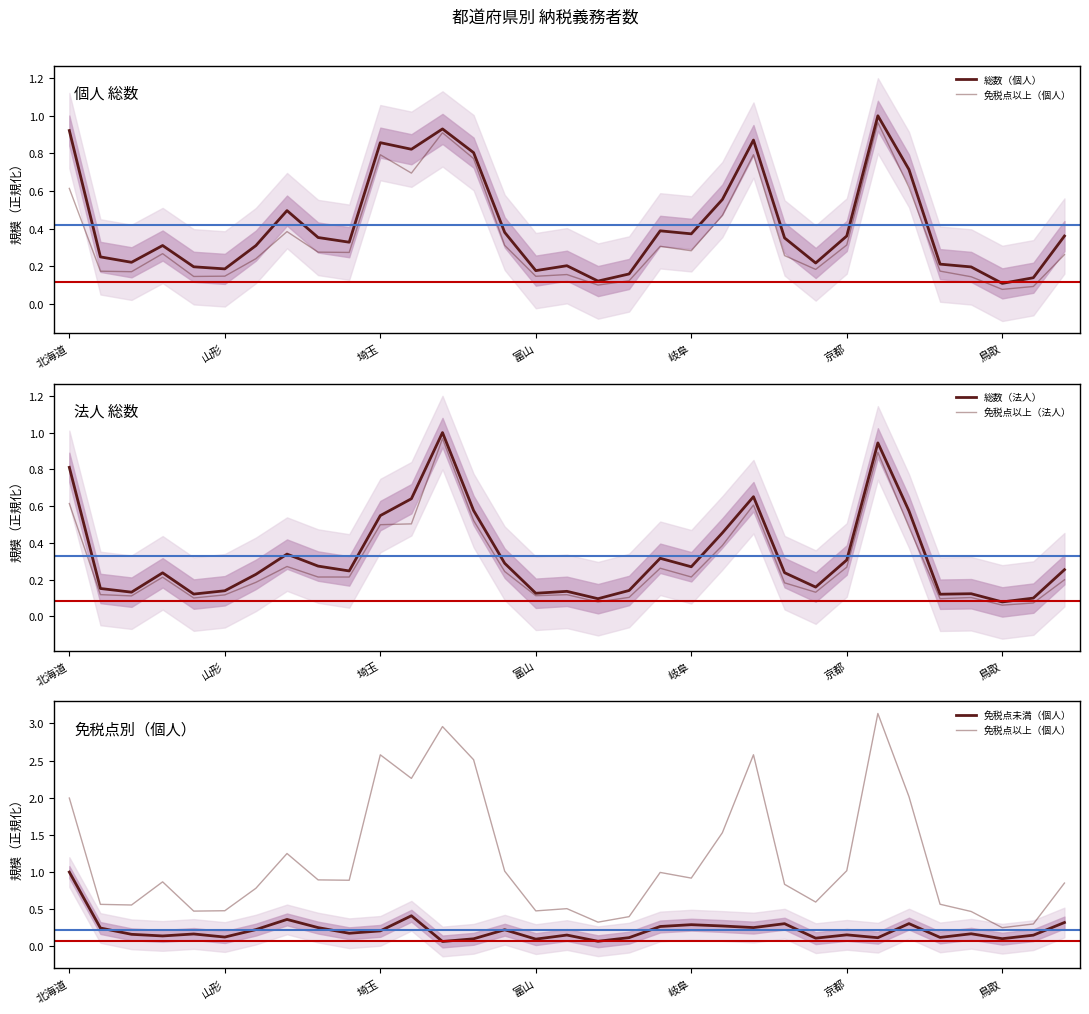

Reading left to right, list all the values displayed in this chart.

総数（個人）: 0.9	0.3	0.2	0.3	0.2	0.2	0.3	0.5	0.4	0.3	0.9	0.8	0.9	0.8	0.4	0.2	0.2	0.1	0.2	0.4	0.4	0.6	0.9	0.4	0.2	0.4	1.0	0.7	0.2	0.2	0.1	0.1	0.4
免税点以上（個人）: 2.0	0.6	0.6	0.9	0.5	0.5	0.8	1.3	0.9	0.9	2.6	2.3	3.0	2.5	1.0	0.5	0.5	0.3	0.4	1.0	0.9	1.5	2.6	0.8	0.6	1.0	3.1	2.0	0.6	0.5	0.3	0.3	0.9
総数（法人）: 0.8	0.2	0.1	0.2	0.1	0.1	0.2	0.3	0.3	0.2	0.5	0.6	1.0	0.6	0.3	0.1	0.1	0.1	0.1	0.3	0.3	0.5	0.7	0.2	0.2	0.3	0.9	0.6	0.1	0.1	0.1	0.1	0.3
免税点以上（法人）: 0.6	0.1	0.1	0.2	0.1	0.1	0.2	0.3	0.2	0.2	0.5	0.5	1.0	0.5	0.2	0.1	0.1	0.1	0.1	0.3	0.2	0.4	0.6	0.2	0.1	0.3	0.9	0.5	0.1	0.1	0.1	0.1	0.2
免税点未満（個人）: 1.0	0.2	0.2	0.1	0.2	0.1	0.2	0.4	0.3	0.2	0.2	0.4	0.1	0.1	0.2	0.1	0.2	0.1	0.1	0.3	0.3	0.3	0.3	0.3	0.1	0.2	0.1	0.3	0.1	0.2	0.1	0.2	0.3